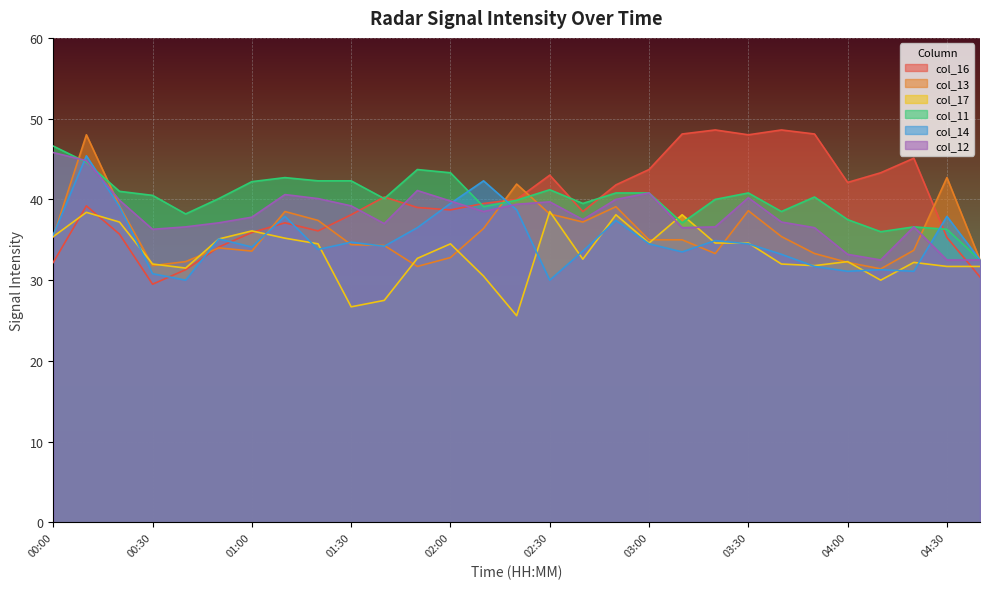

Which category has the lowest value in the col_14 series?

00:40